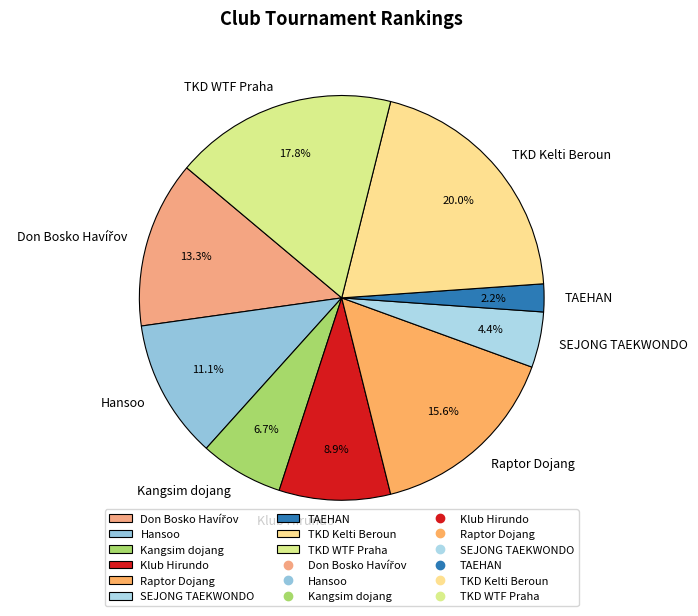

Which has a higher value, TAEHAN or Klub Hirundo?

Klub Hirundo